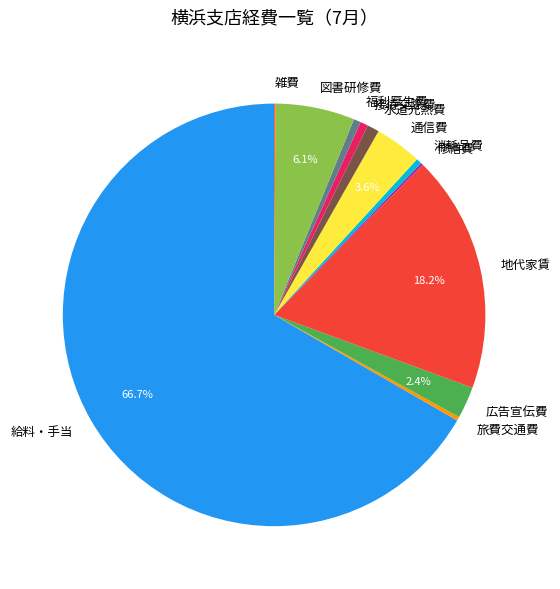

Combined, what portion of the pie is 広告宣伝費 and 通信費?

6.0%